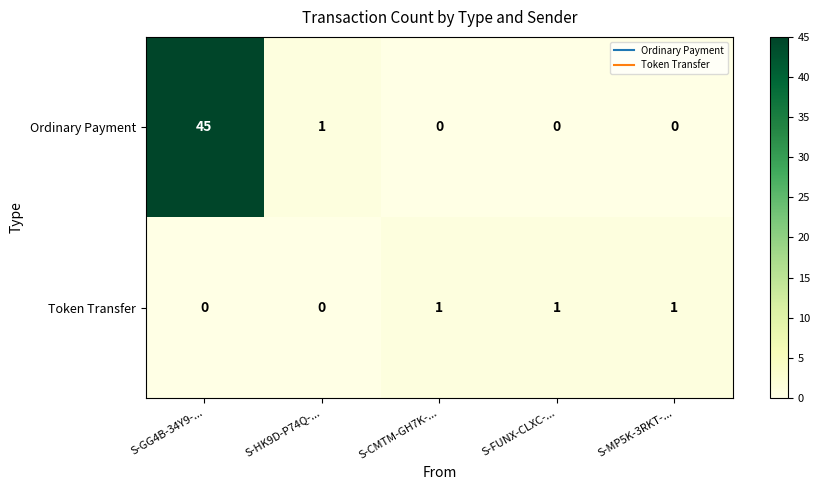

The Ordinary Payment series shows 28 at S-FUNX-CLXC-.... True or false?

False